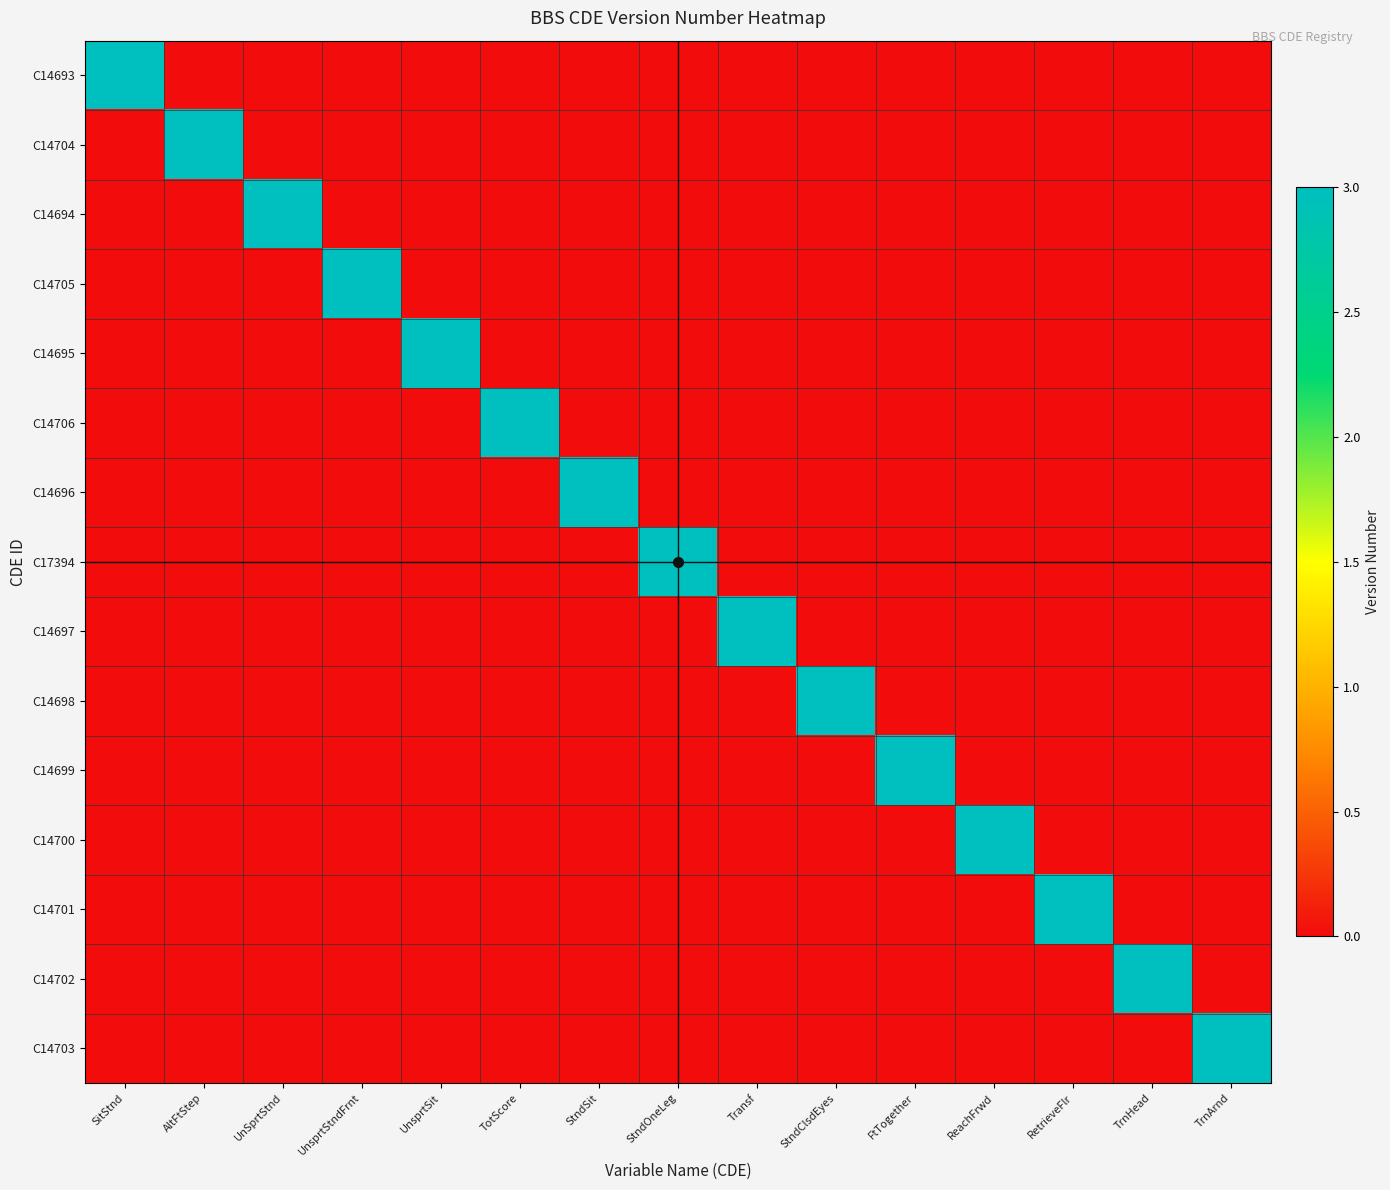

Reading left to right, transcribe all the data shown in this chart.

C14693: SitStnd=3	AltFtStep=0	UnSprtStnd=0	UnsprtStndFrnt=0	UnsprtSit=0	TotScore=0	StndSit=0	StndOneLeg=0	Transf=0	StndClsdEyes=0	FtTogether=0	ReachFrwd=0	RetrieveFlr=0	TrnHead=0	TrnArnd=0
C14704: SitStnd=0	AltFtStep=3	UnSprtStnd=0	UnsprtStndFrnt=0	UnsprtSit=0	TotScore=0	StndSit=0	StndOneLeg=0	Transf=0	StndClsdEyes=0	FtTogether=0	ReachFrwd=0	RetrieveFlr=0	TrnHead=0	TrnArnd=0
C14694: SitStnd=0	AltFtStep=0	UnSprtStnd=3	UnsprtStndFrnt=0	UnsprtSit=0	TotScore=0	StndSit=0	StndOneLeg=0	Transf=0	StndClsdEyes=0	FtTogether=0	ReachFrwd=0	RetrieveFlr=0	TrnHead=0	TrnArnd=0
C14705: SitStnd=0	AltFtStep=0	UnSprtStnd=0	UnsprtStndFrnt=3	UnsprtSit=0	TotScore=0	StndSit=0	StndOneLeg=0	Transf=0	StndClsdEyes=0	FtTogether=0	ReachFrwd=0	RetrieveFlr=0	TrnHead=0	TrnArnd=0
C14695: SitStnd=0	AltFtStep=0	UnSprtStnd=0	UnsprtStndFrnt=0	UnsprtSit=3	TotScore=0	StndSit=0	StndOneLeg=0	Transf=0	StndClsdEyes=0	FtTogether=0	ReachFrwd=0	RetrieveFlr=0	TrnHead=0	TrnArnd=0
C14706: SitStnd=0	AltFtStep=0	UnSprtStnd=0	UnsprtStndFrnt=0	UnsprtSit=0	TotScore=3	StndSit=0	StndOneLeg=0	Transf=0	StndClsdEyes=0	FtTogether=0	ReachFrwd=0	RetrieveFlr=0	TrnHead=0	TrnArnd=0
C14696: SitStnd=0	AltFtStep=0	UnSprtStnd=0	UnsprtStndFrnt=0	UnsprtSit=0	TotScore=0	StndSit=3	StndOneLeg=0	Transf=0	StndClsdEyes=0	FtTogether=0	ReachFrwd=0	RetrieveFlr=0	TrnHead=0	TrnArnd=0
C17394: SitStnd=0	AltFtStep=0	UnSprtStnd=0	UnsprtStndFrnt=0	UnsprtSit=0	TotScore=0	StndSit=0	StndOneLeg=3	Transf=0	StndClsdEyes=0	FtTogether=0	ReachFrwd=0	RetrieveFlr=0	TrnHead=0	TrnArnd=0
C14697: SitStnd=0	AltFtStep=0	UnSprtStnd=0	UnsprtStndFrnt=0	UnsprtSit=0	TotScore=0	StndSit=0	StndOneLeg=0	Transf=3	StndClsdEyes=0	FtTogether=0	ReachFrwd=0	RetrieveFlr=0	TrnHead=0	TrnArnd=0
C14698: SitStnd=0	AltFtStep=0	UnSprtStnd=0	UnsprtStndFrnt=0	UnsprtSit=0	TotScore=0	StndSit=0	StndOneLeg=0	Transf=0	StndClsdEyes=3	FtTogether=0	ReachFrwd=0	RetrieveFlr=0	TrnHead=0	TrnArnd=0
C14699: SitStnd=0	AltFtStep=0	UnSprtStnd=0	UnsprtStndFrnt=0	UnsprtSit=0	TotScore=0	StndSit=0	StndOneLeg=0	Transf=0	StndClsdEyes=0	FtTogether=3	ReachFrwd=0	RetrieveFlr=0	TrnHead=0	TrnArnd=0
C14700: SitStnd=0	AltFtStep=0	UnSprtStnd=0	UnsprtStndFrnt=0	UnsprtSit=0	TotScore=0	StndSit=0	StndOneLeg=0	Transf=0	StndClsdEyes=0	FtTogether=0	ReachFrwd=3	RetrieveFlr=0	TrnHead=0	TrnArnd=0
C14701: SitStnd=0	AltFtStep=0	UnSprtStnd=0	UnsprtStndFrnt=0	UnsprtSit=0	TotScore=0	StndSit=0	StndOneLeg=0	Transf=0	StndClsdEyes=0	FtTogether=0	ReachFrwd=0	RetrieveFlr=3	TrnHead=0	TrnArnd=0
C14702: SitStnd=0	AltFtStep=0	UnSprtStnd=0	UnsprtStndFrnt=0	UnsprtSit=0	TotScore=0	StndSit=0	StndOneLeg=0	Transf=0	StndClsdEyes=0	FtTogether=0	ReachFrwd=0	RetrieveFlr=0	TrnHead=3	TrnArnd=0
C14703: SitStnd=0	AltFtStep=0	UnSprtStnd=0	UnsprtStndFrnt=0	UnsprtSit=0	TotScore=0	StndSit=0	StndOneLeg=0	Transf=0	StndClsdEyes=0	FtTogether=0	ReachFrwd=0	RetrieveFlr=0	TrnHead=0	TrnArnd=3